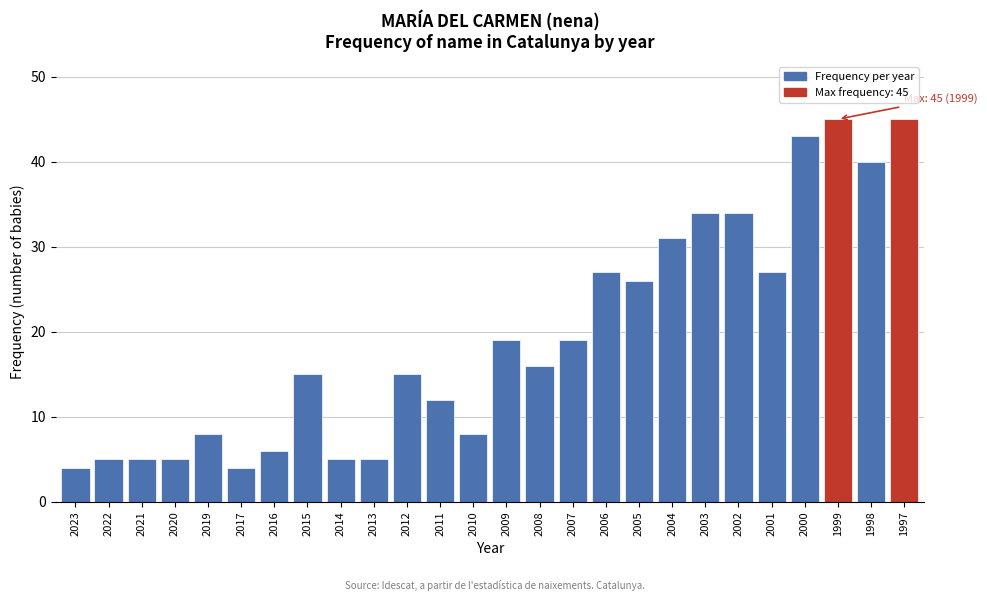

Reading right to left, what are all the values shown in this chart?

1997=45	1998=40	1999=45	2000=43	2001=27	2002=34	2003=34	2004=31	2005=26	2006=27	2007=19	2008=16	2009=19	2010=8	2011=12	2012=15	2013=5	2014=5	2015=15	2016=6	2017=4	2019=8	2020=5	2021=5	2022=5	2023=4